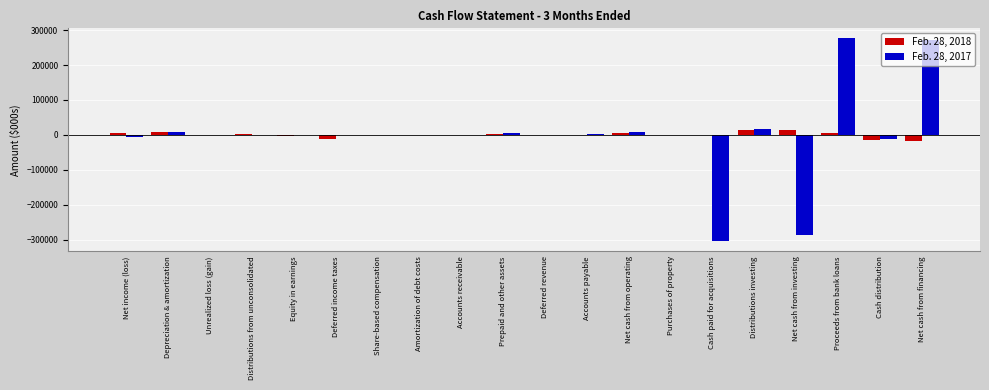

How many groups of bars are there?

20